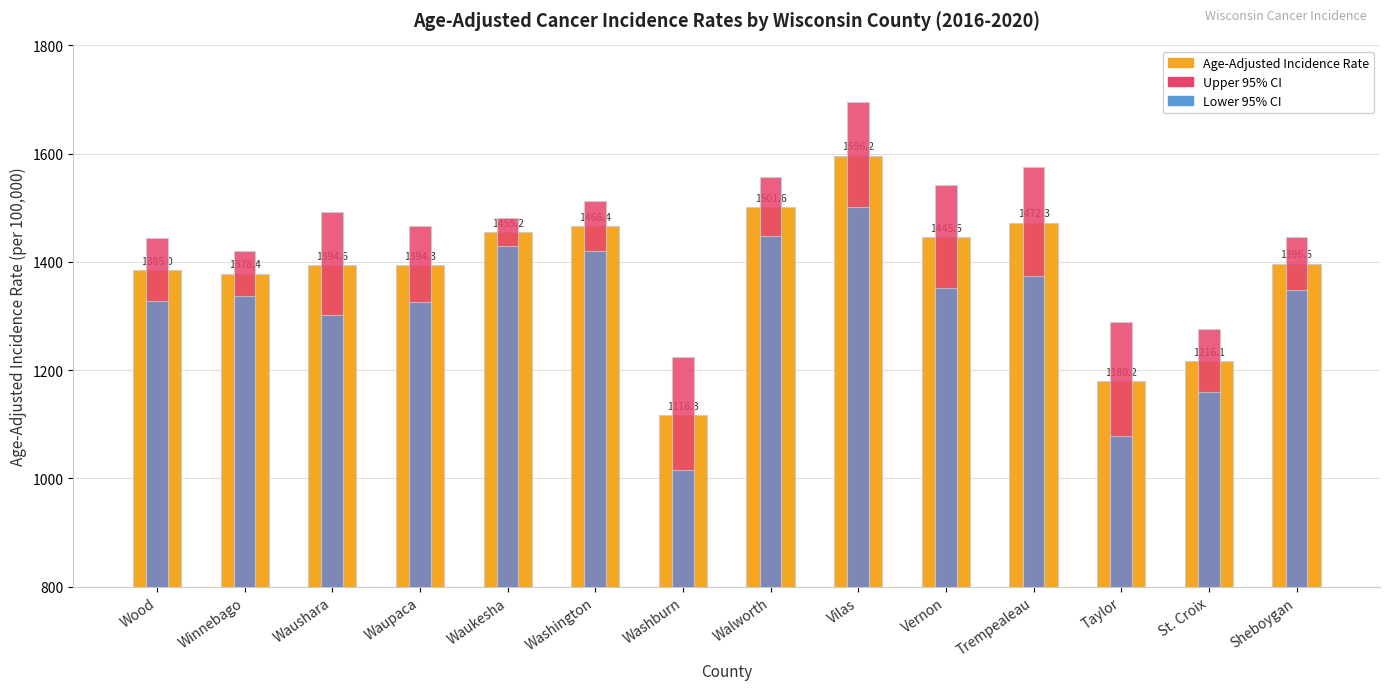

Count the number of data series in this chart.

3